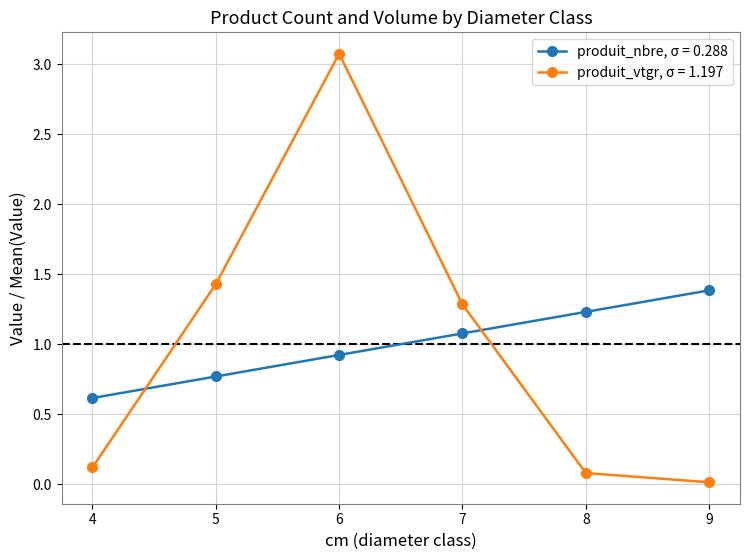

How many data points in produit_vtgr, σ = 1.197 are less than 1?

3